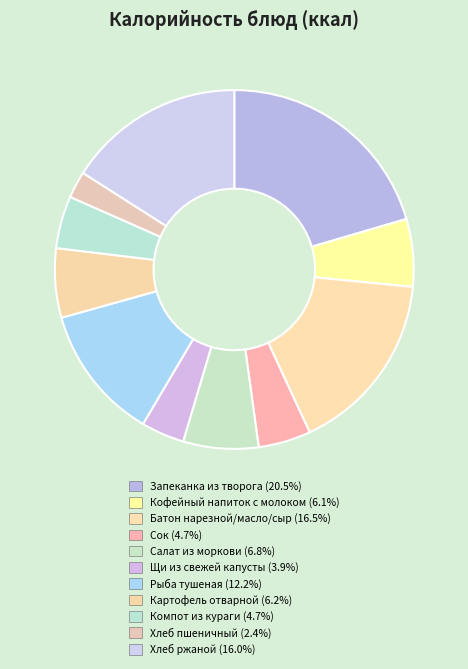

Is it true that Компот из кураги is 1% of the pie?

False